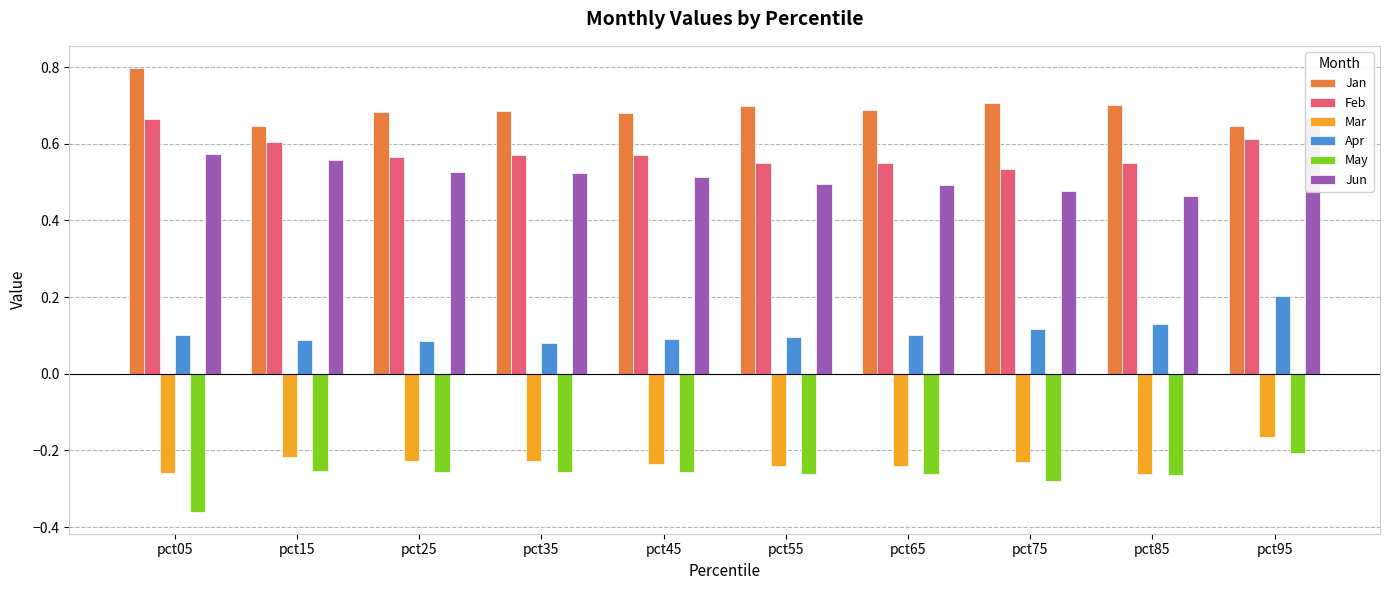

Is the value of Jan at pct35 greater than the value of Jun at pct05?

Yes